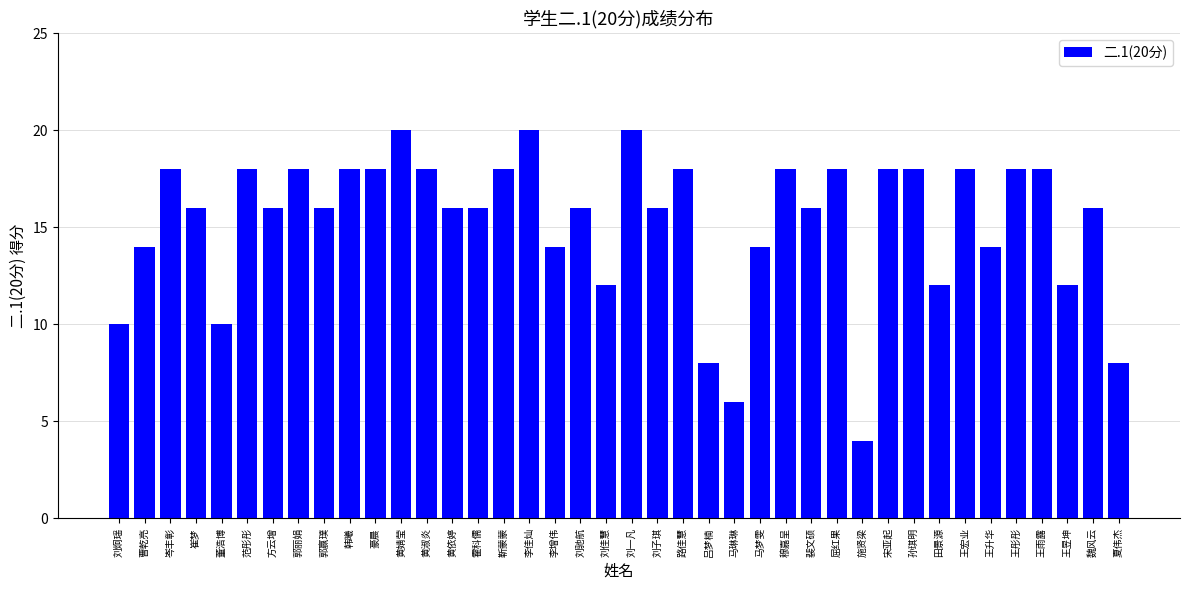

True or false: the data shows 18 at 范彤彤.

True